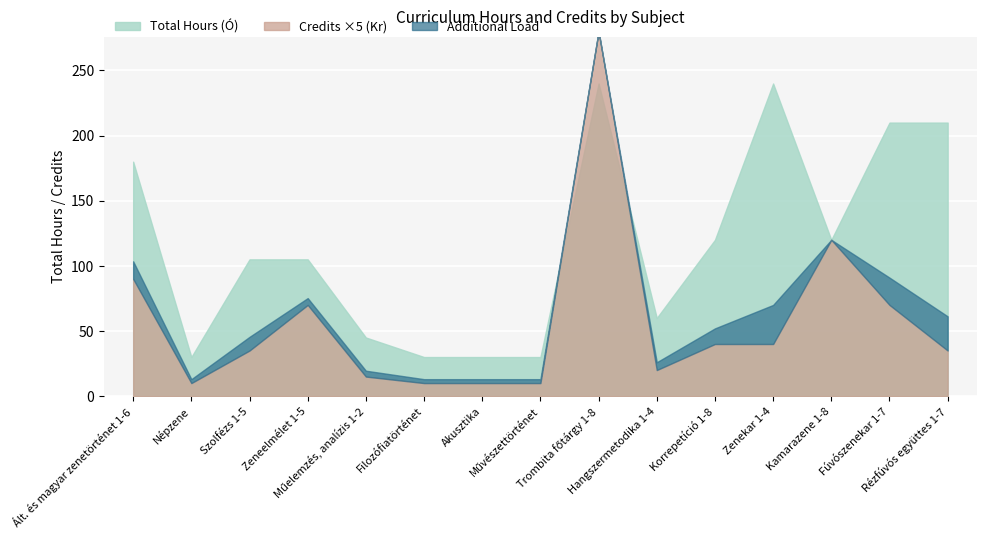

Where is the first local minimum for Szakterületi ismeretek (Ó)?

Népzene